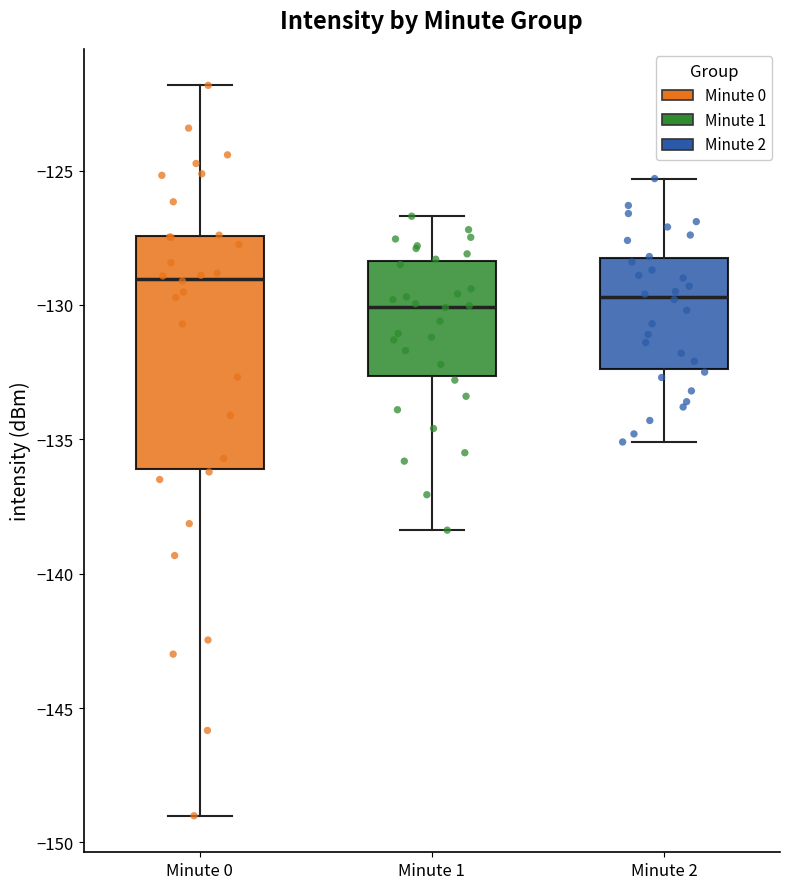

Comparing the boxes themselves (not the whiskers), which one is the tallest?

Minute 0